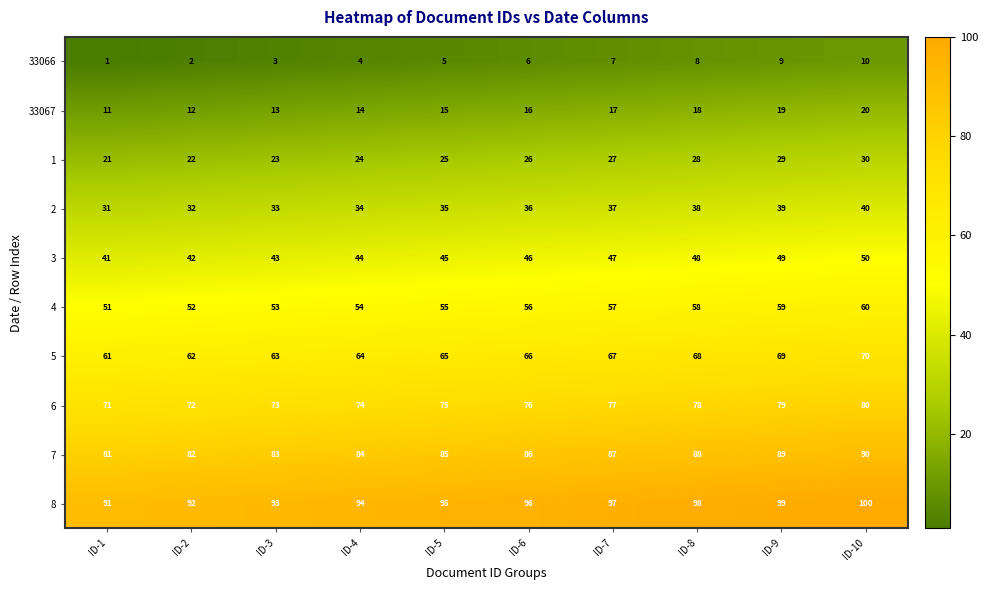

What is the average value of the 8 series?

96